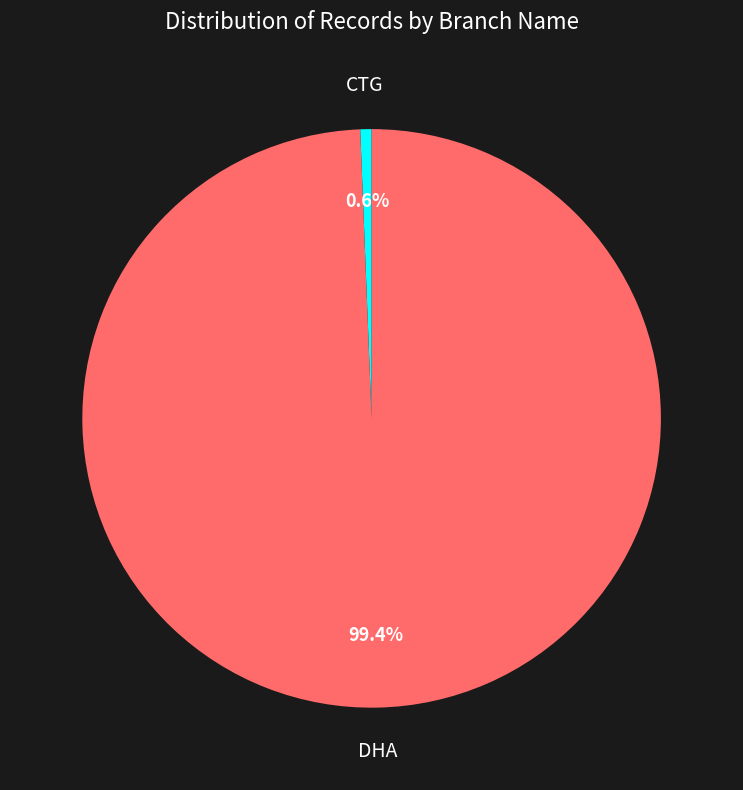

To the nearest percent, what is the difference between the CTG and DHA slice percentages?

98%